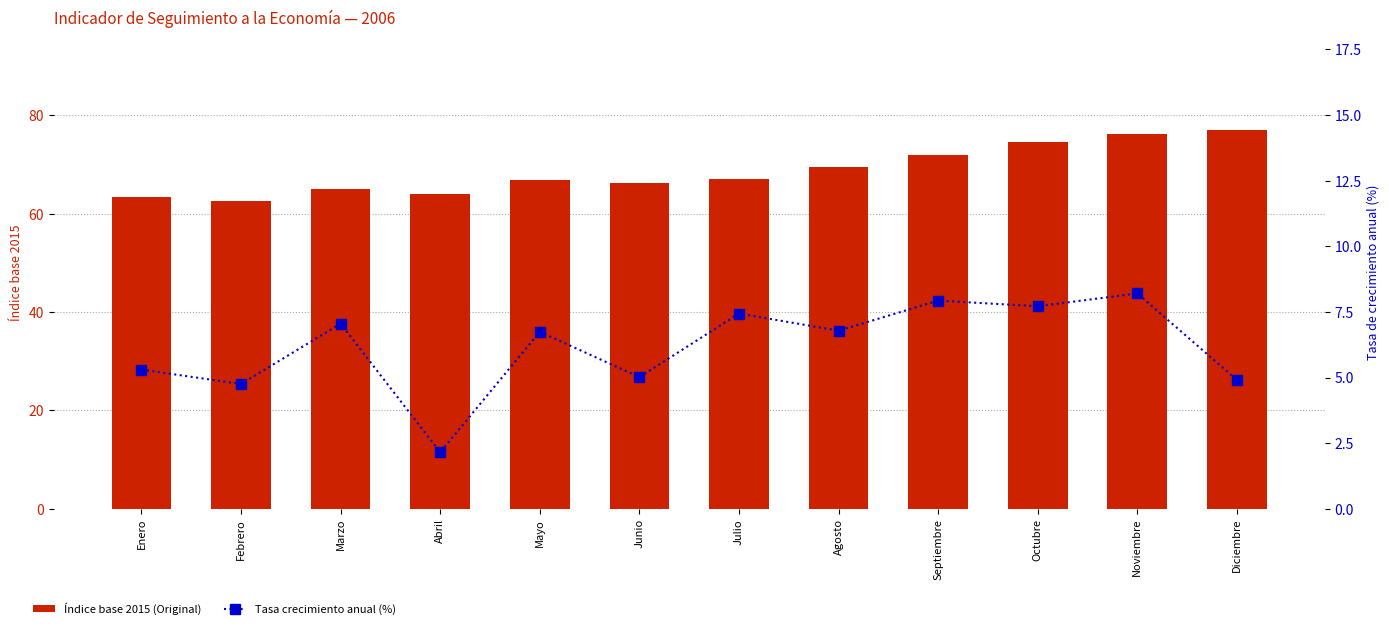

Are the bars horizontal?

No